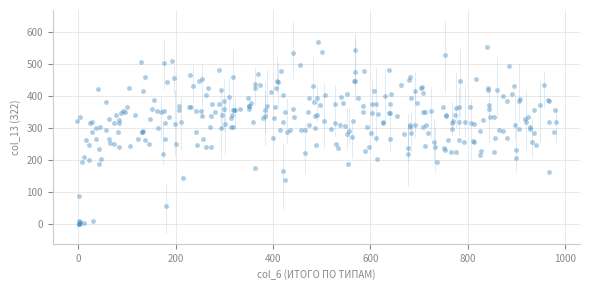

What is the range of Y values (max minus min)?

568.5